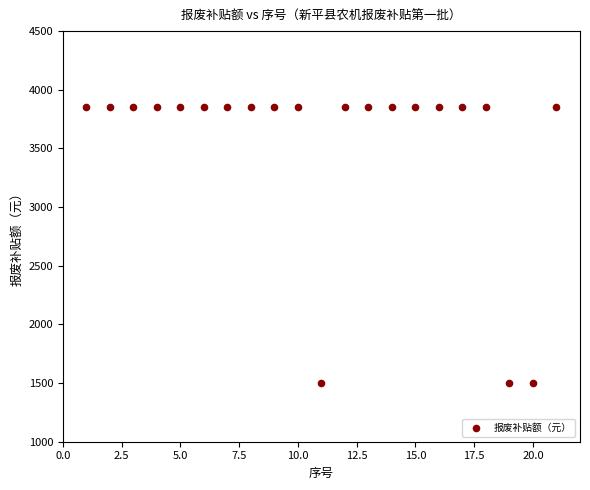

What is the range of X values (max minus min)?

20